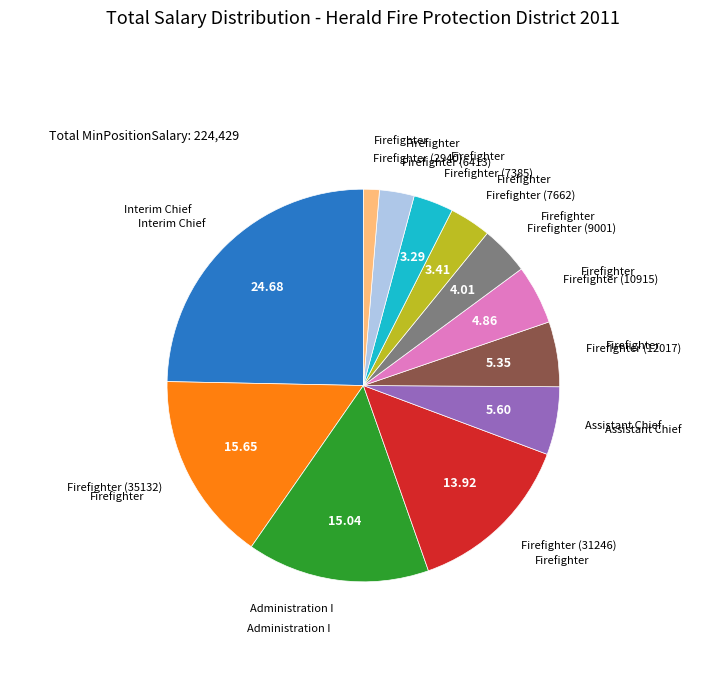

Does any single category account for the majority?

No